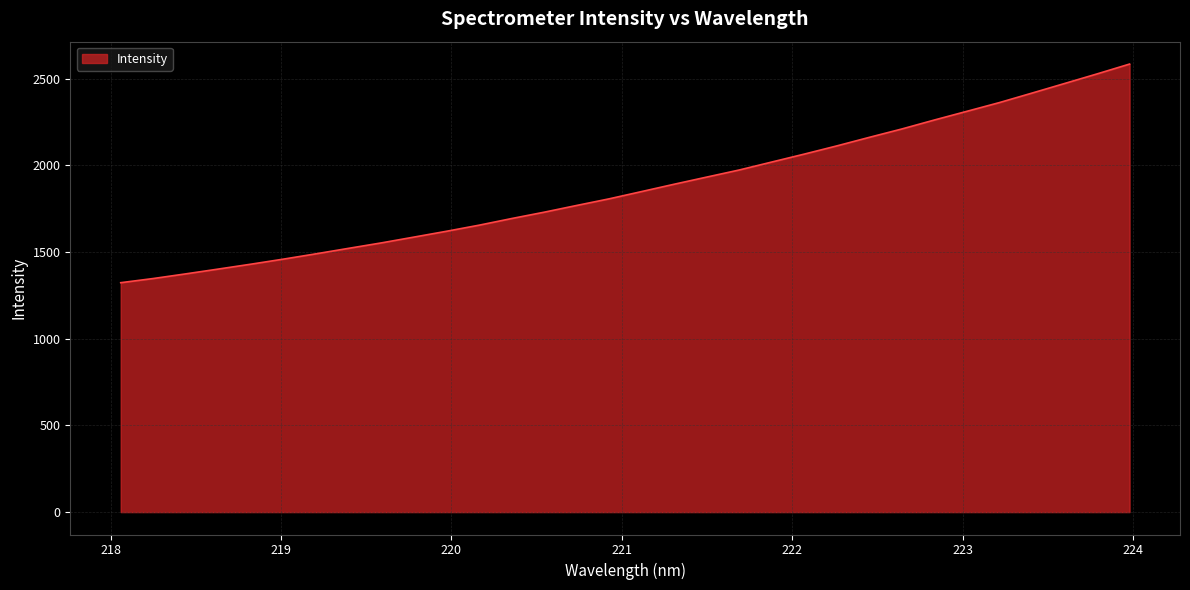

What is the difference between the maximum and minimum values?

1260.8